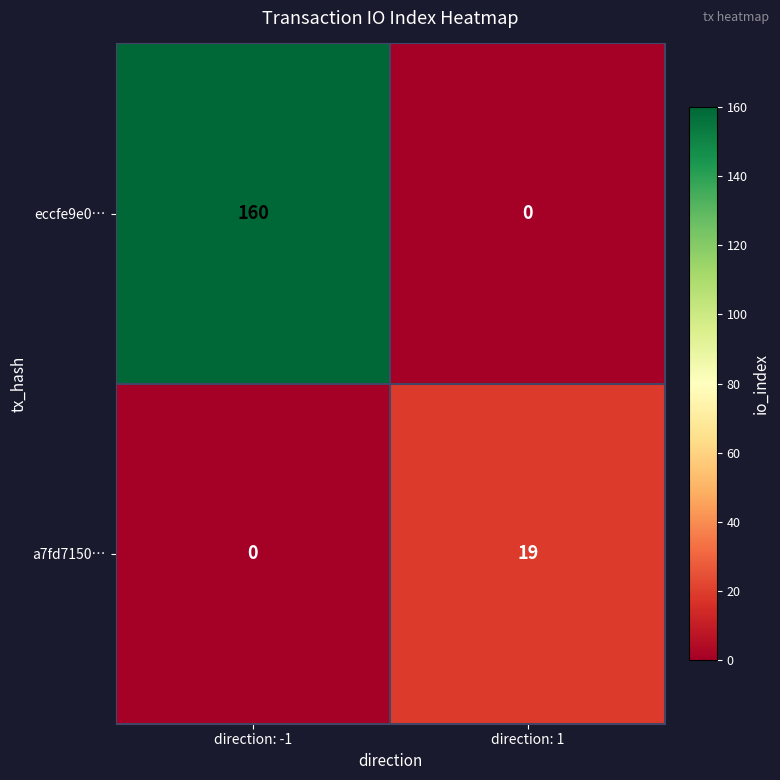

True or false: eccfe9e0… has a value of -93 at direction: 1.

False